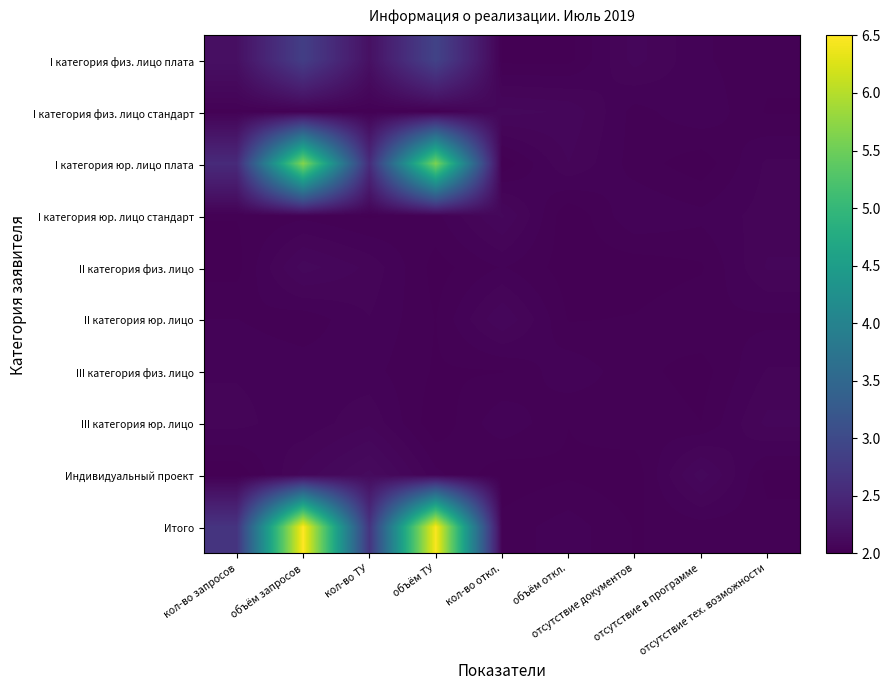

Reading right to left, what are all the values shown in this chart?

I категория физ. лицо плата: отсутствие тех. возможности=2.0	отсутствие в программе=2.0	отсутствие документов=2.1	объём откл.=2.0	кол-во откл.=2.0	объём ТУ=2.9	кол-во ТУ=2.2	объём запросов=2.8	кол-во запросов=2.2
I категория физ. лицо стандарт: отсутствие тех. возможности=2.0	отсутствие в программе=2.0	отсутствие документов=2.0	объём откл.=2.1	кол-во откл.=2.1	объём ТУ=2.0	кол-во ТУ=2.0	объём запросов=2.0	кол-во запросов=2.0
I категория юр. лицо плата: отсутствие тех. возможности=2.1	отсутствие в программе=2.0	отсутствие документов=2.0	объём откл.=2.1	кол-во откл.=2.0	объём ТУ=5.6	кол-во ТУ=2.6	объём запросов=5.7	кол-во запросов=2.5
I категория юр. лицо стандарт: отсутствие тех. возможности=2.1	отсутствие в программе=2.0	отсутствие документов=2.1	объём откл.=2.0	кол-во откл.=2.1	объём ТУ=2.0	кол-во ТУ=2.0	объём запросов=2.0	кол-во запросов=2.0
II категория физ. лицо: отсутствие тех. возможности=2.1	отсутствие в программе=2.0	отсутствие документов=2.0	объём откл.=2.0	кол-во откл.=2.0	объём ТУ=2.0	кол-во ТУ=2.1	объём запросов=2.1	кол-во запросов=2.0
II категория юр. лицо: отсутствие тех. возможности=2.0	отсутствие в программе=2.0	отсутствие документов=2.0	объём откл.=2.0	кол-во откл.=2.1	объём ТУ=2.0	кол-во ТУ=2.1	объём запросов=2.0	кол-во запросов=2.0
III категория физ. лицо: отсутствие тех. возможности=2.1	отсутствие в программе=2.0	отсутствие документов=2.0	объём откл.=2.0	кол-во откл.=2.0	объём ТУ=2.0	кол-во ТУ=2.0	объём запросов=2.0	кол-во запросов=2.1
III категория юр. лицо: отсутствие тех. возможности=2.1	отсутствие в программе=2.0	отсутствие документов=2.0	объём откл.=2.0	кол-во откл.=2.0	объём ТУ=2.0	кол-во ТУ=2.1	объём запросов=2.0	кол-во запросов=2.1
Индивидуальный проект: отсутствие тех. возможности=2.0	отсутствие в программе=2.1	отсутствие документов=2.0	объём откл.=2.0	кол-во откл.=2.0	объём ТУ=2.0	кол-во ТУ=2.1	объём запросов=2.1	кол-во запросов=2.0
Итого: отсутствие тех. возможности=2.0	отсутствие в программе=2.0	отсутствие документов=2.0	объём откл.=2.0	кол-во откл.=2.0	объём ТУ=6.5	кол-во ТУ=2.7	объём запросов=6.5	кол-во запросов=2.7